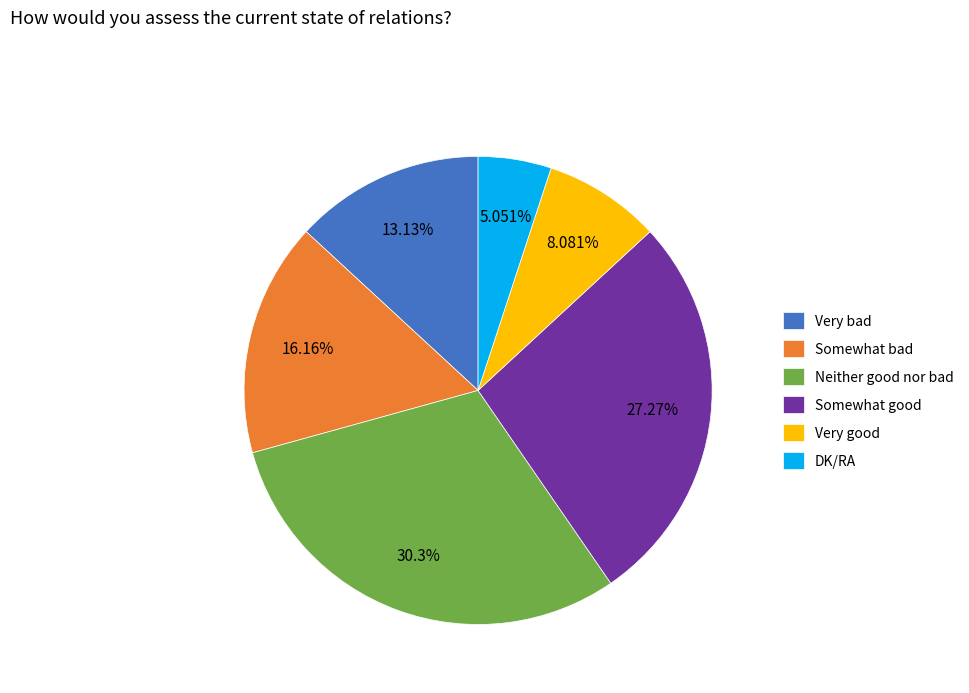

Is it true that Very bad is 26% of the pie?

False